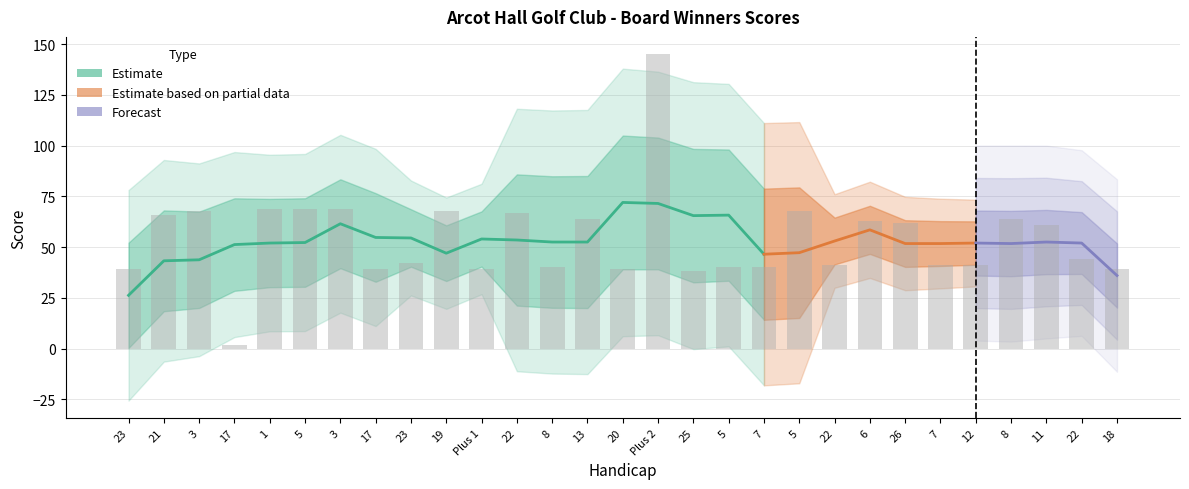

Is it true that the value at 18 is 39?

True